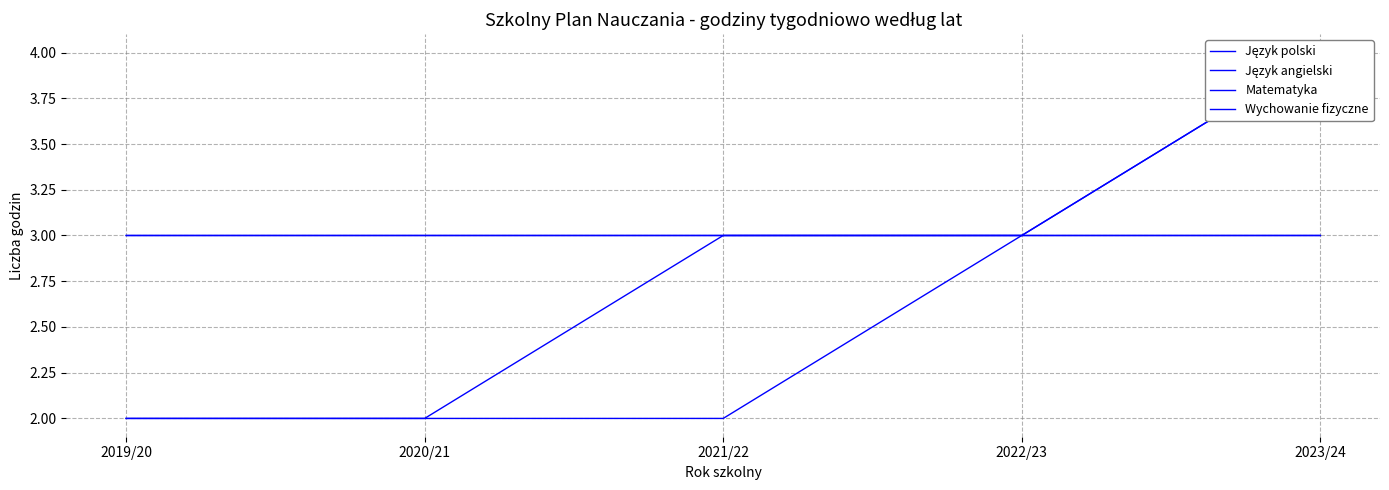

How many lines are shown in the chart?

4